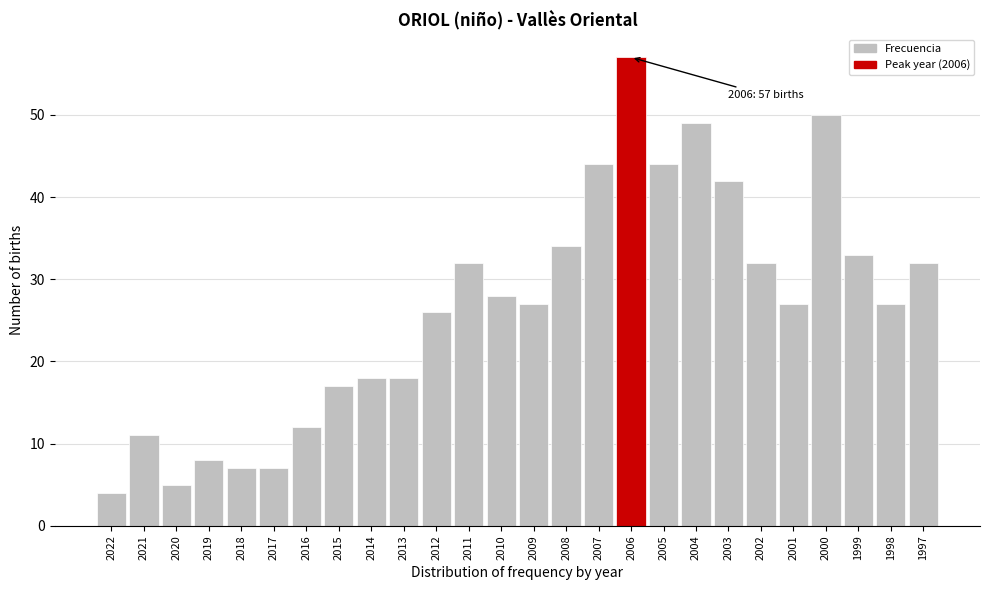

Reading right to left, transcribe all the data shown in this chart.

32	27	33	50	27	32	42	49	44	57	44	34	27	28	32	26	18	18	17	12	7	7	8	5	11	4